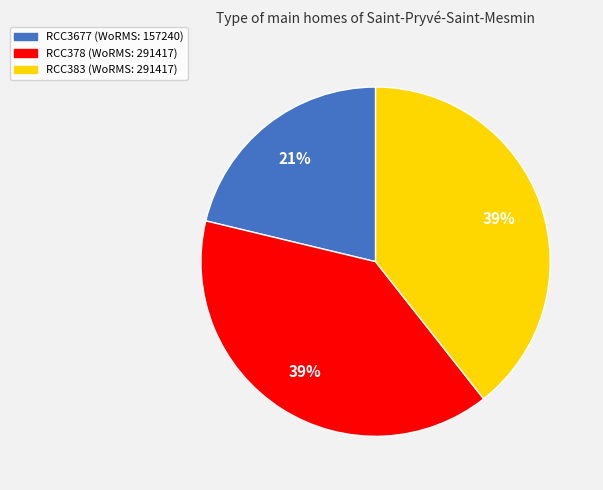

To the nearest percent, what is the difference between the RCC378 and RCC3677 slice percentages?

18%